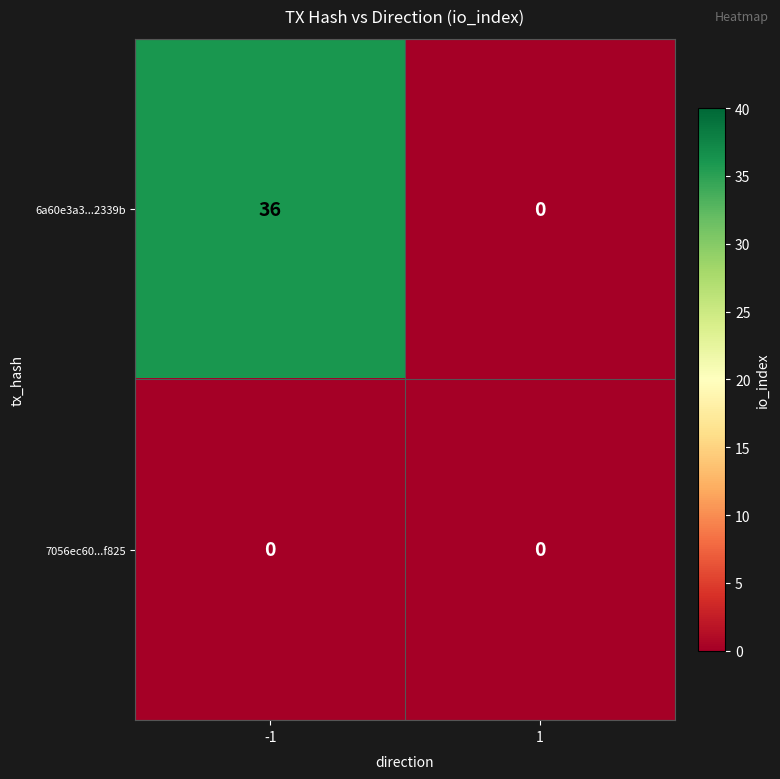

Is it true that 7056ec60...f825 equals 0 at -1?

True